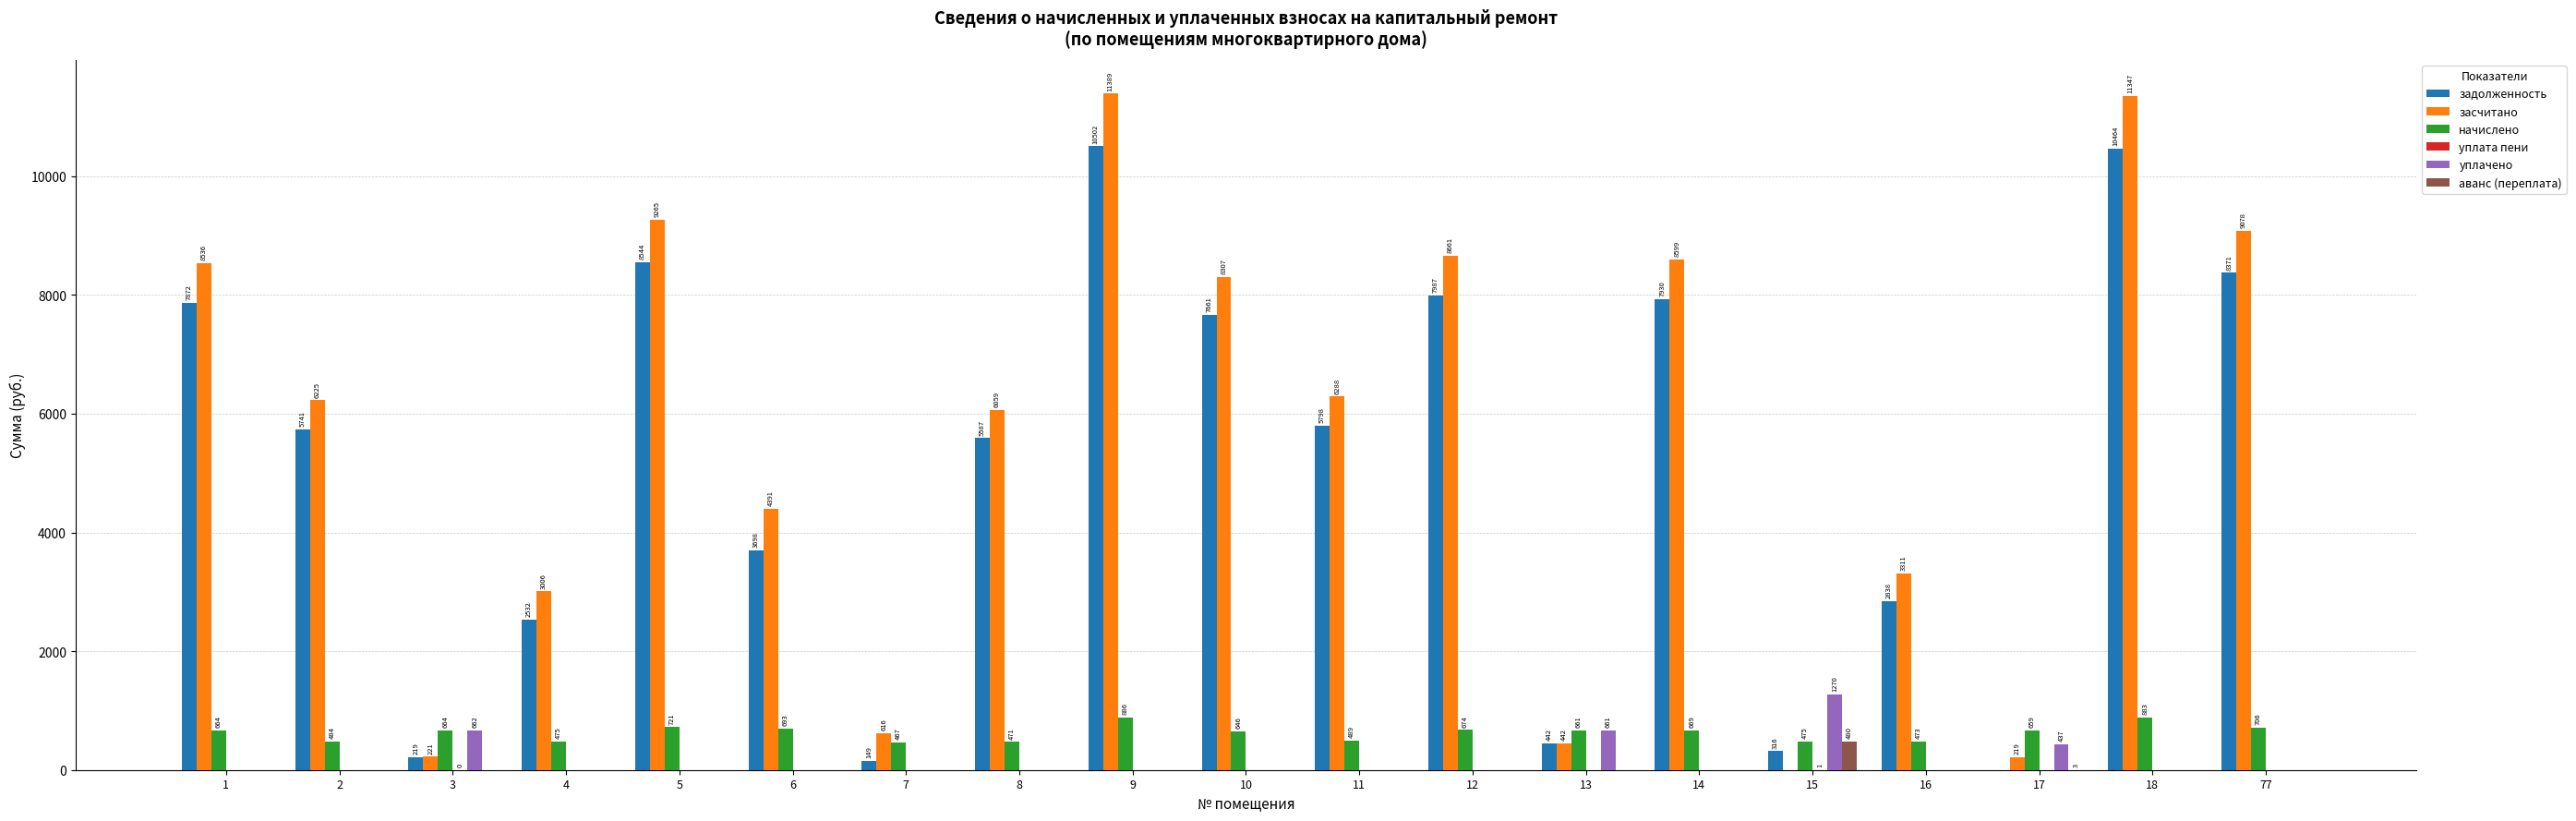

Is it true that начислено equals 864.7 at 11?

False